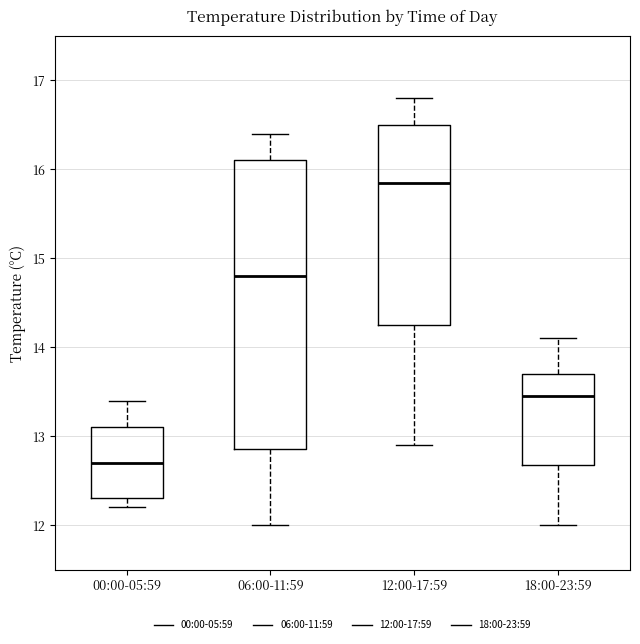

Comparing the boxes themselves (not the whiskers), which one is the tallest?

06:00-11:59